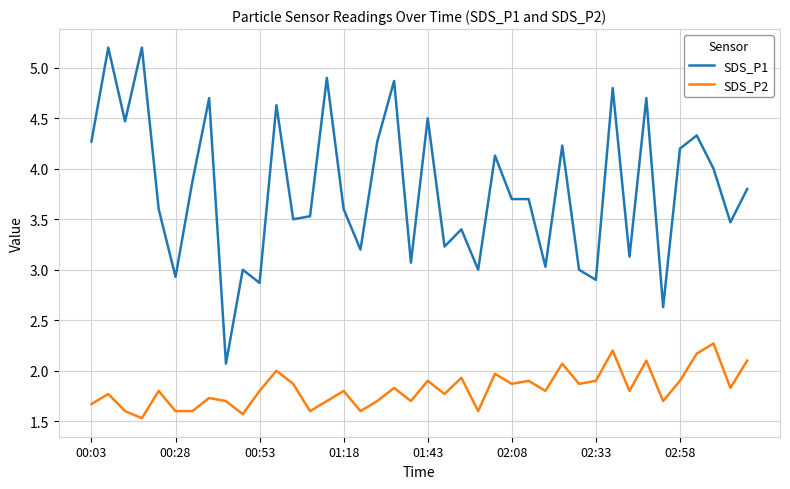

List the series in order of their overall mean, highest first.

SDS_P1, SDS_P2